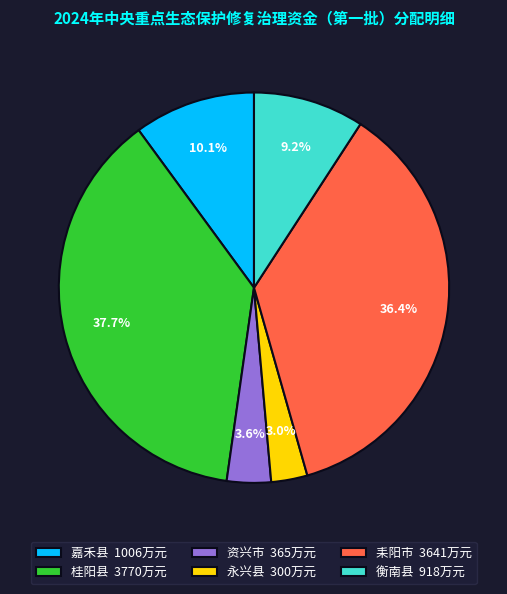

To the nearest percent, what is the average slice percentage?

17%